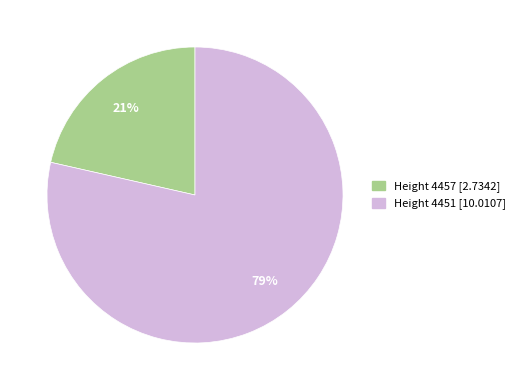

Is Height 4457 the majority of the pie?

No